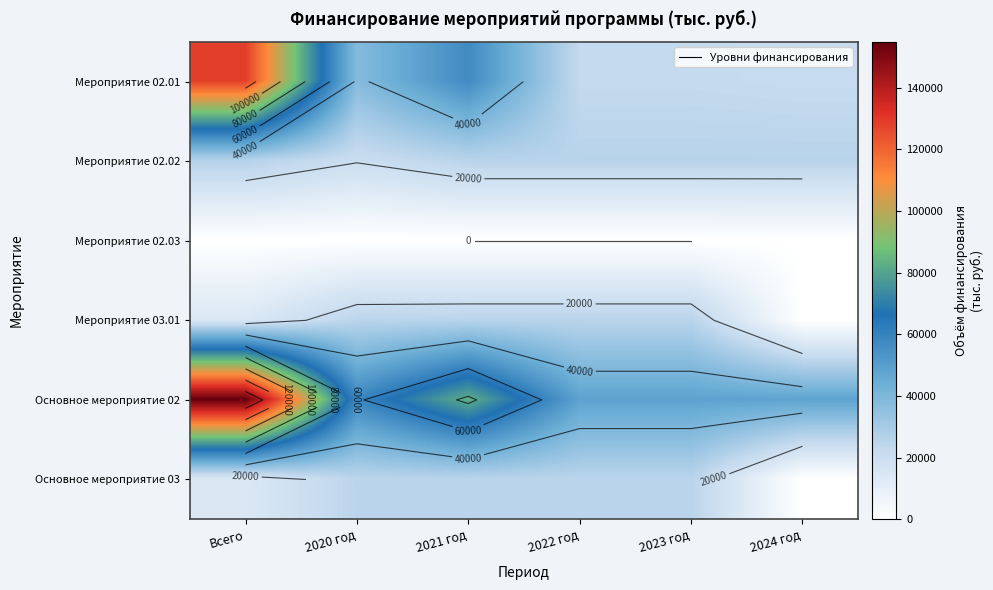

Rank the series by their maximum value, from highest to lowest.

Основное мероприятие 02, Мероприятие 02.01, Мероприятие 02.02, Мероприятие 03.01, Основное мероприятие 03, Мероприятие 02.03